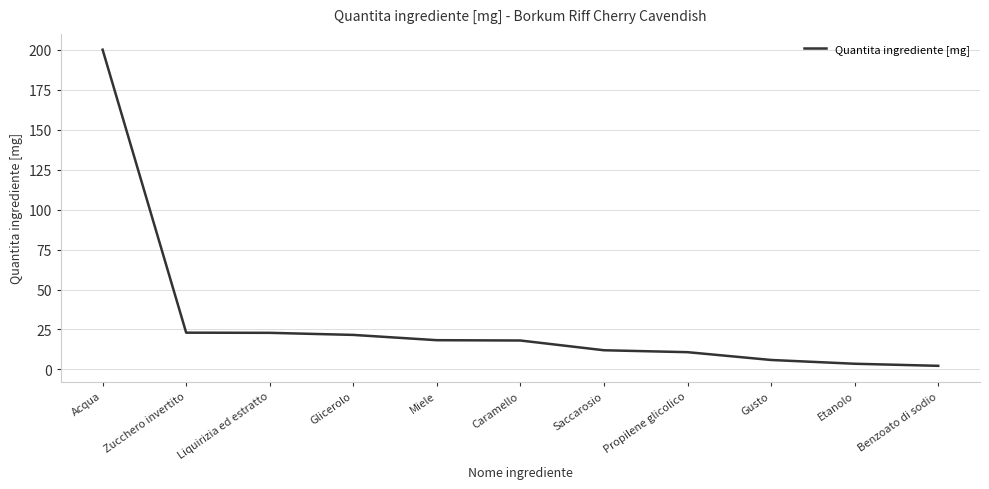

What is the difference between the maximum and second lowest values?

196.4